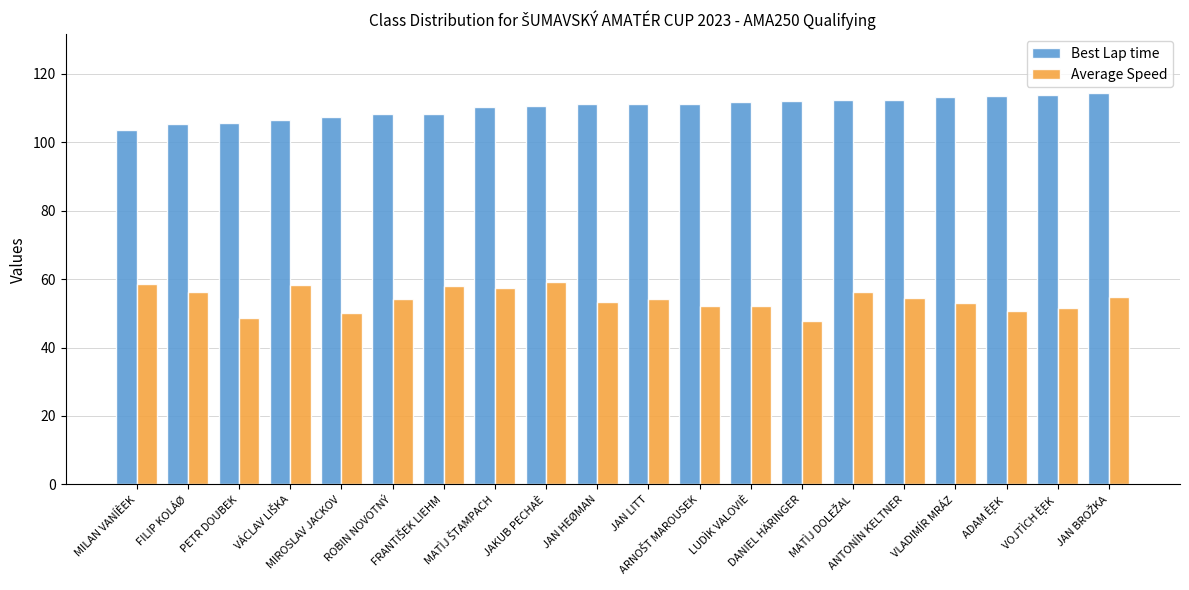

List the series in order of their overall mean, lowest first.

Average Speed, Best Lap time